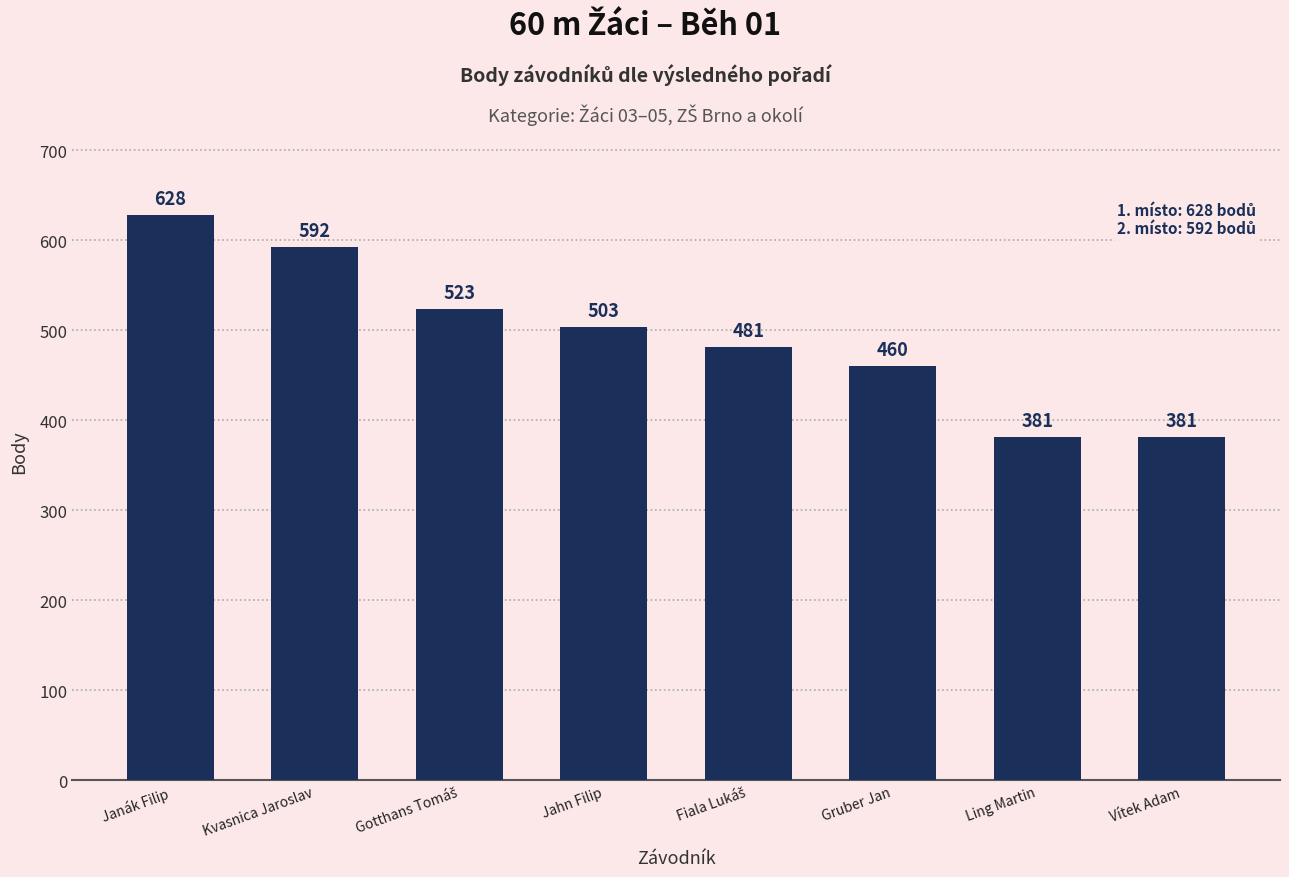

Which has a higher value, Ling Martin or Janák Filip?

Janák Filip